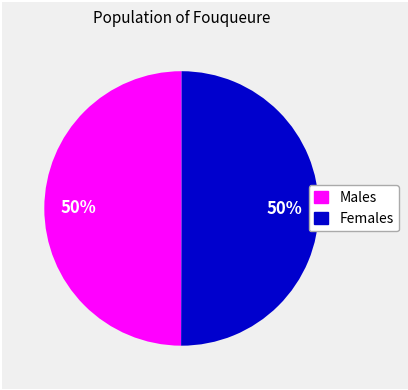

Count the number of slices in the pie.

2